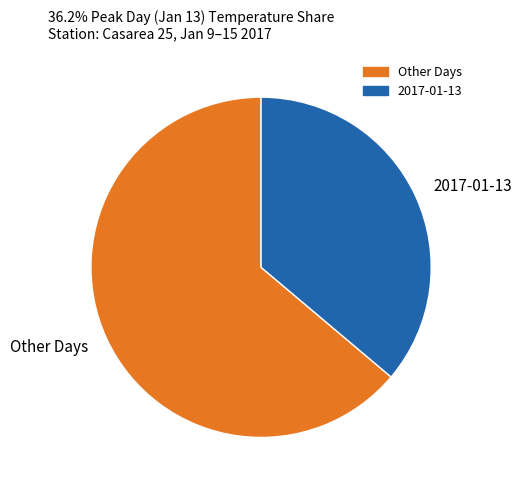

Combined, do 2017-01-13 and Other Days account for over 50%?

Yes